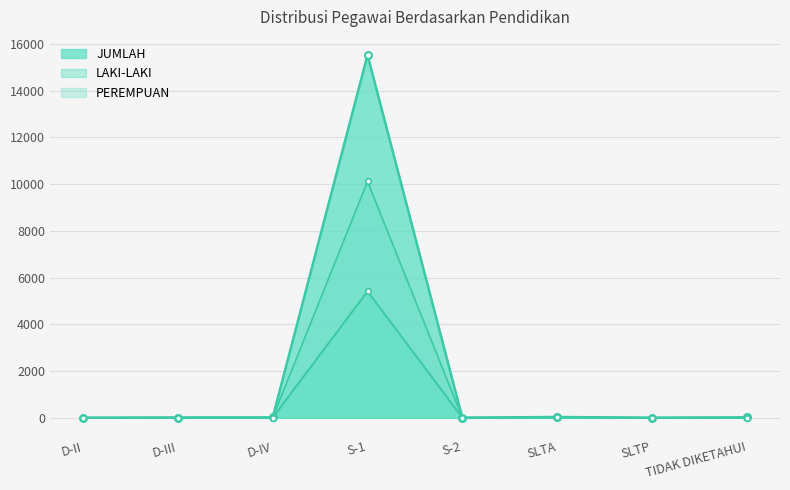

Reading left to right, what are all the values shown in this chart?

LAKI-LAKI: D-II=1	D-III=8	D-IV=6	S-1=5412	S-2=3	SLTA=13	SLTP=2	TIDAK DIKETAHUI=9
PEREMPUAN: D-II=0	D-III=3	D-IV=9	S-1=10113	S-2=0	SLTA=21	SLTP=0	TIDAK DIKETAHUI=7
JUMLAH: D-II=1	D-III=11	D-IV=15	S-1=15525	S-2=3	SLTA=34	SLTP=2	TIDAK DIKETAHUI=16